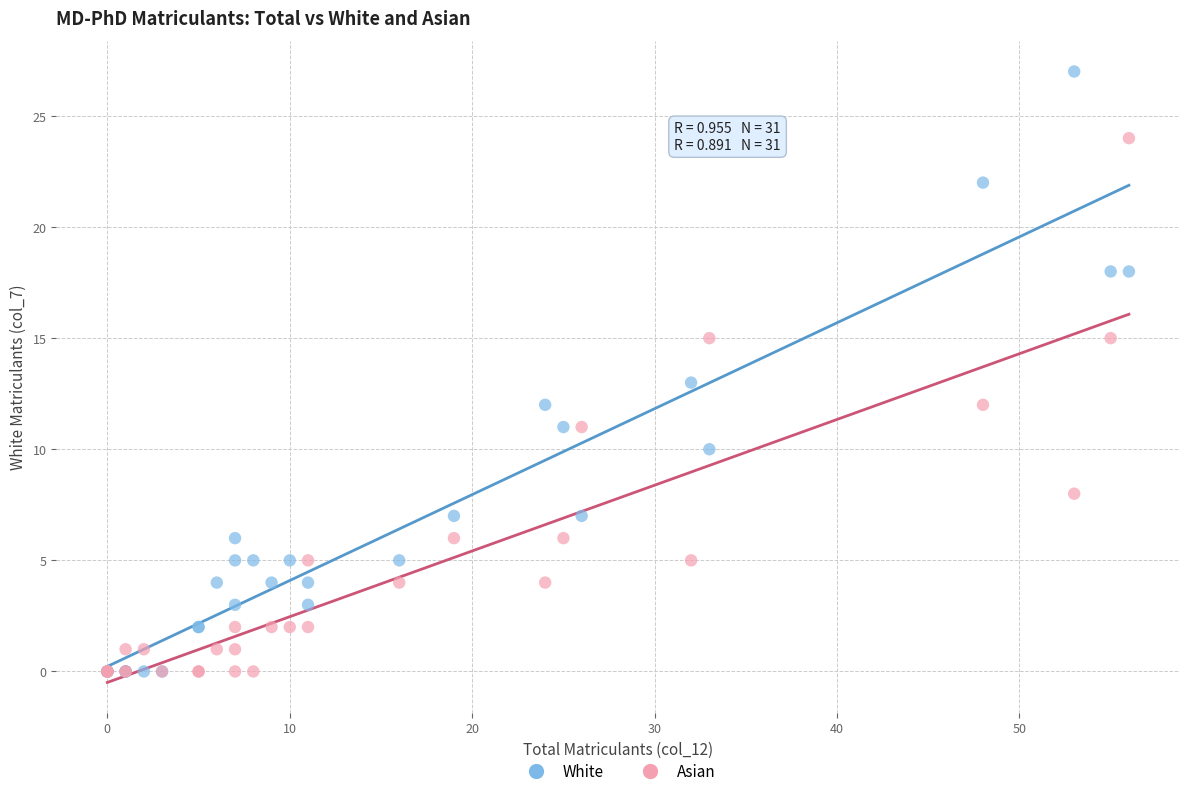

What are all the series names shown in the legend?

White, Asian